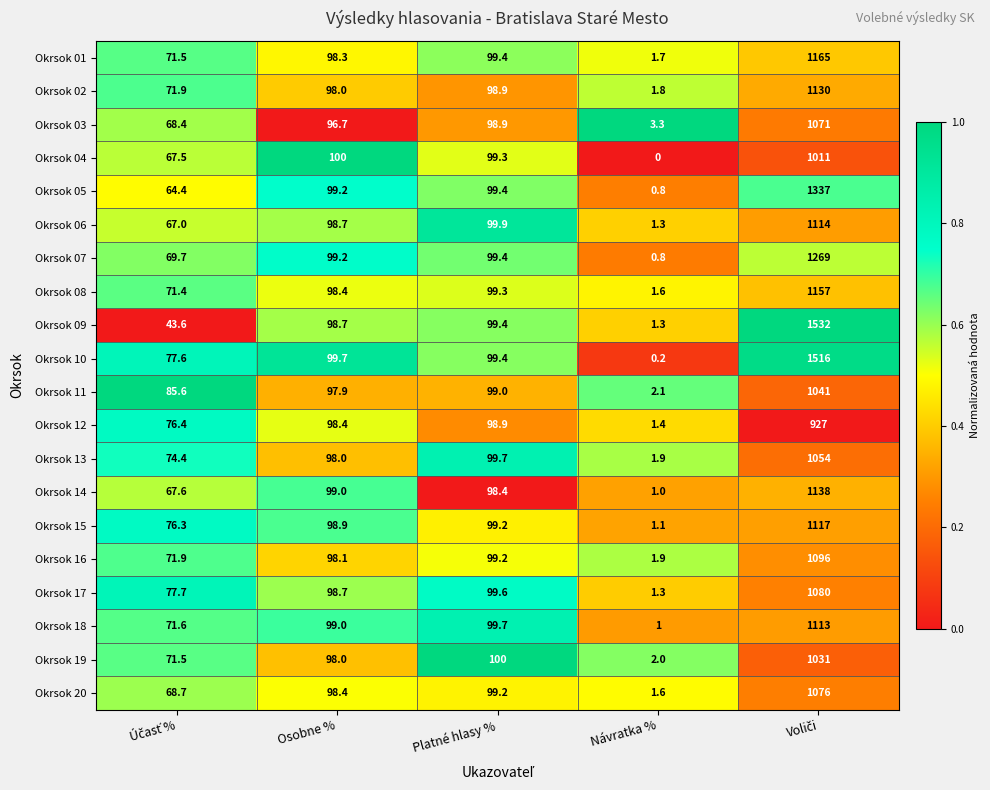

What is the spread (max minus min) of values at Návratka %?

3.3